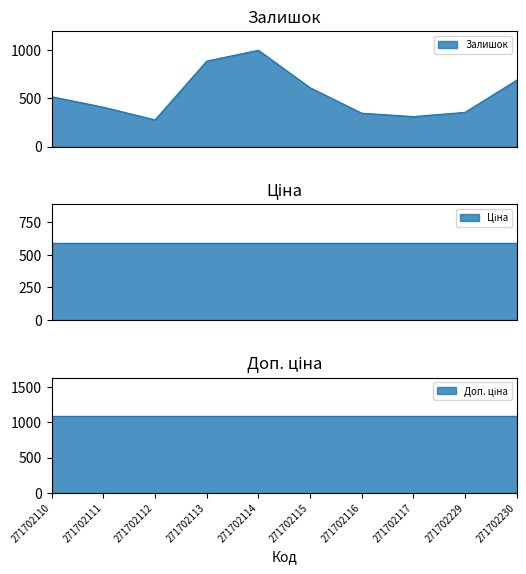

What is the average value of the Ціна series?

593.8